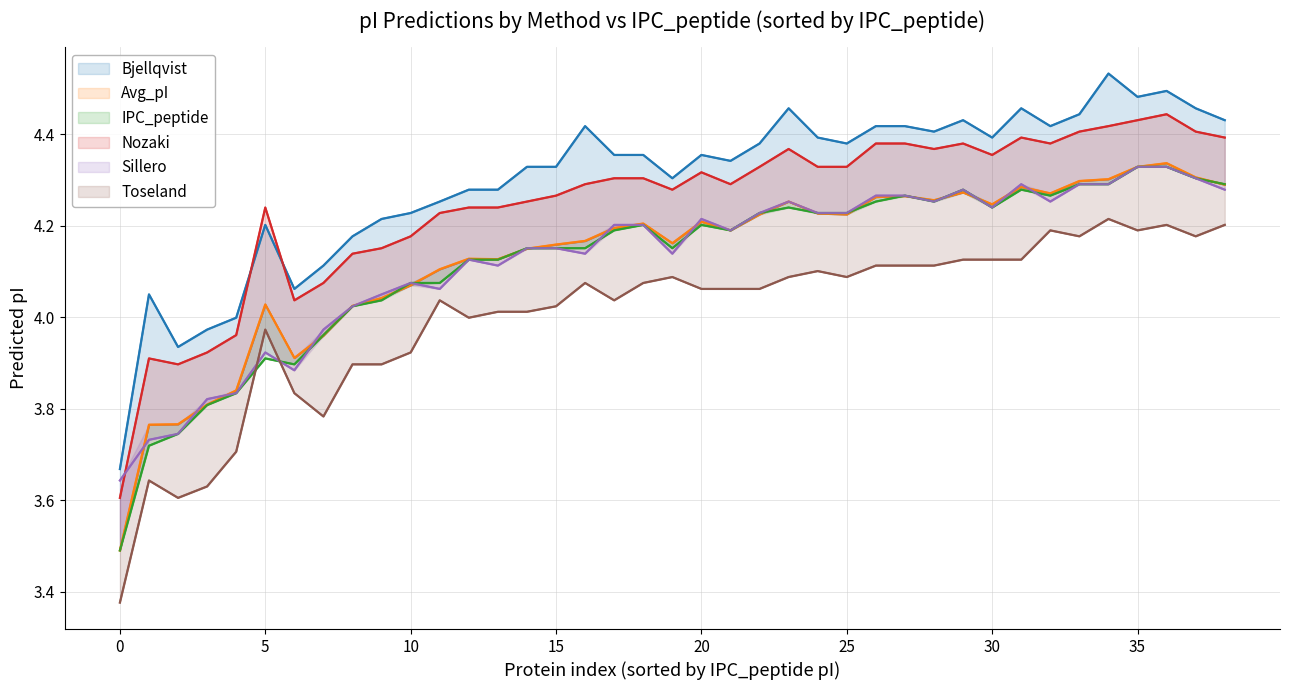

At how many categories does at least one series exceed 4?

35